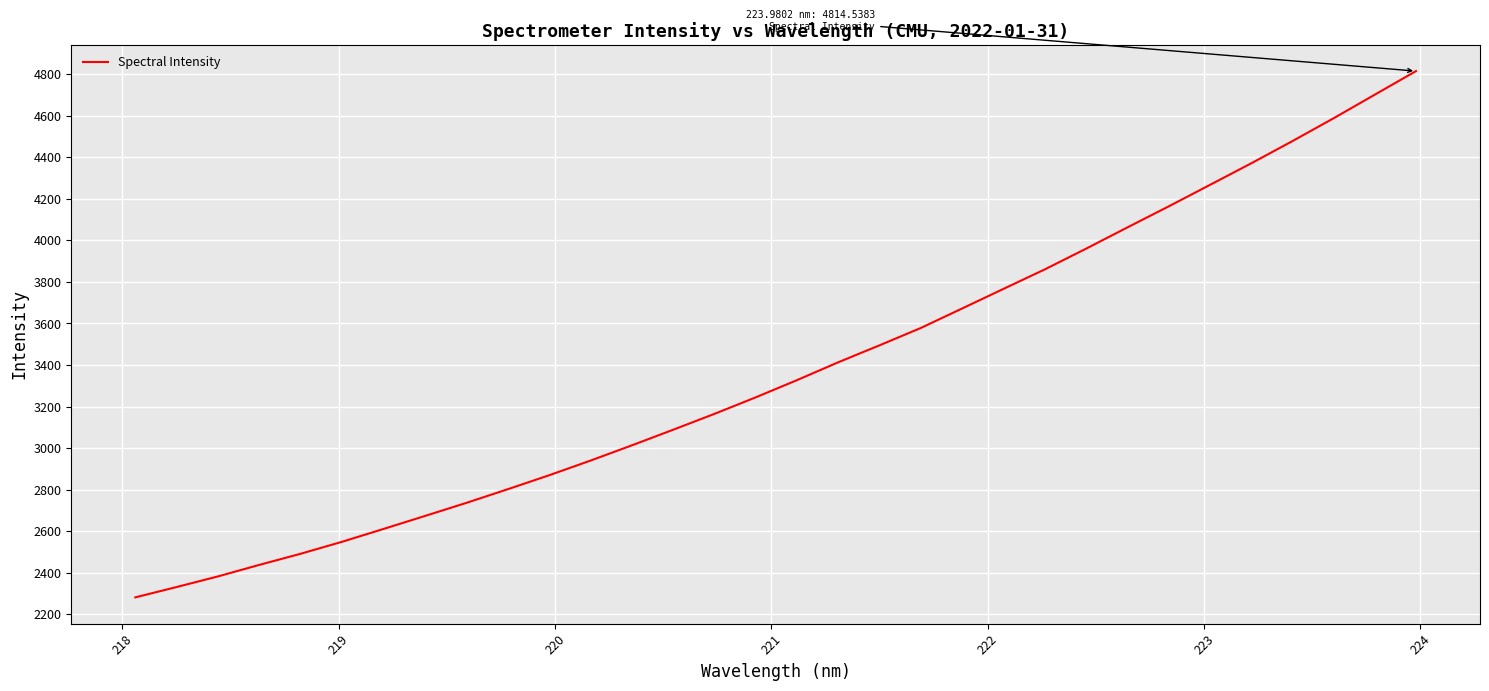

What is the smallest value displayed?

2281.9